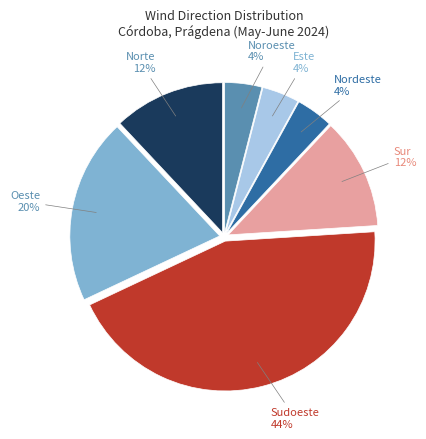

Is there a majority slice in this chart?

No